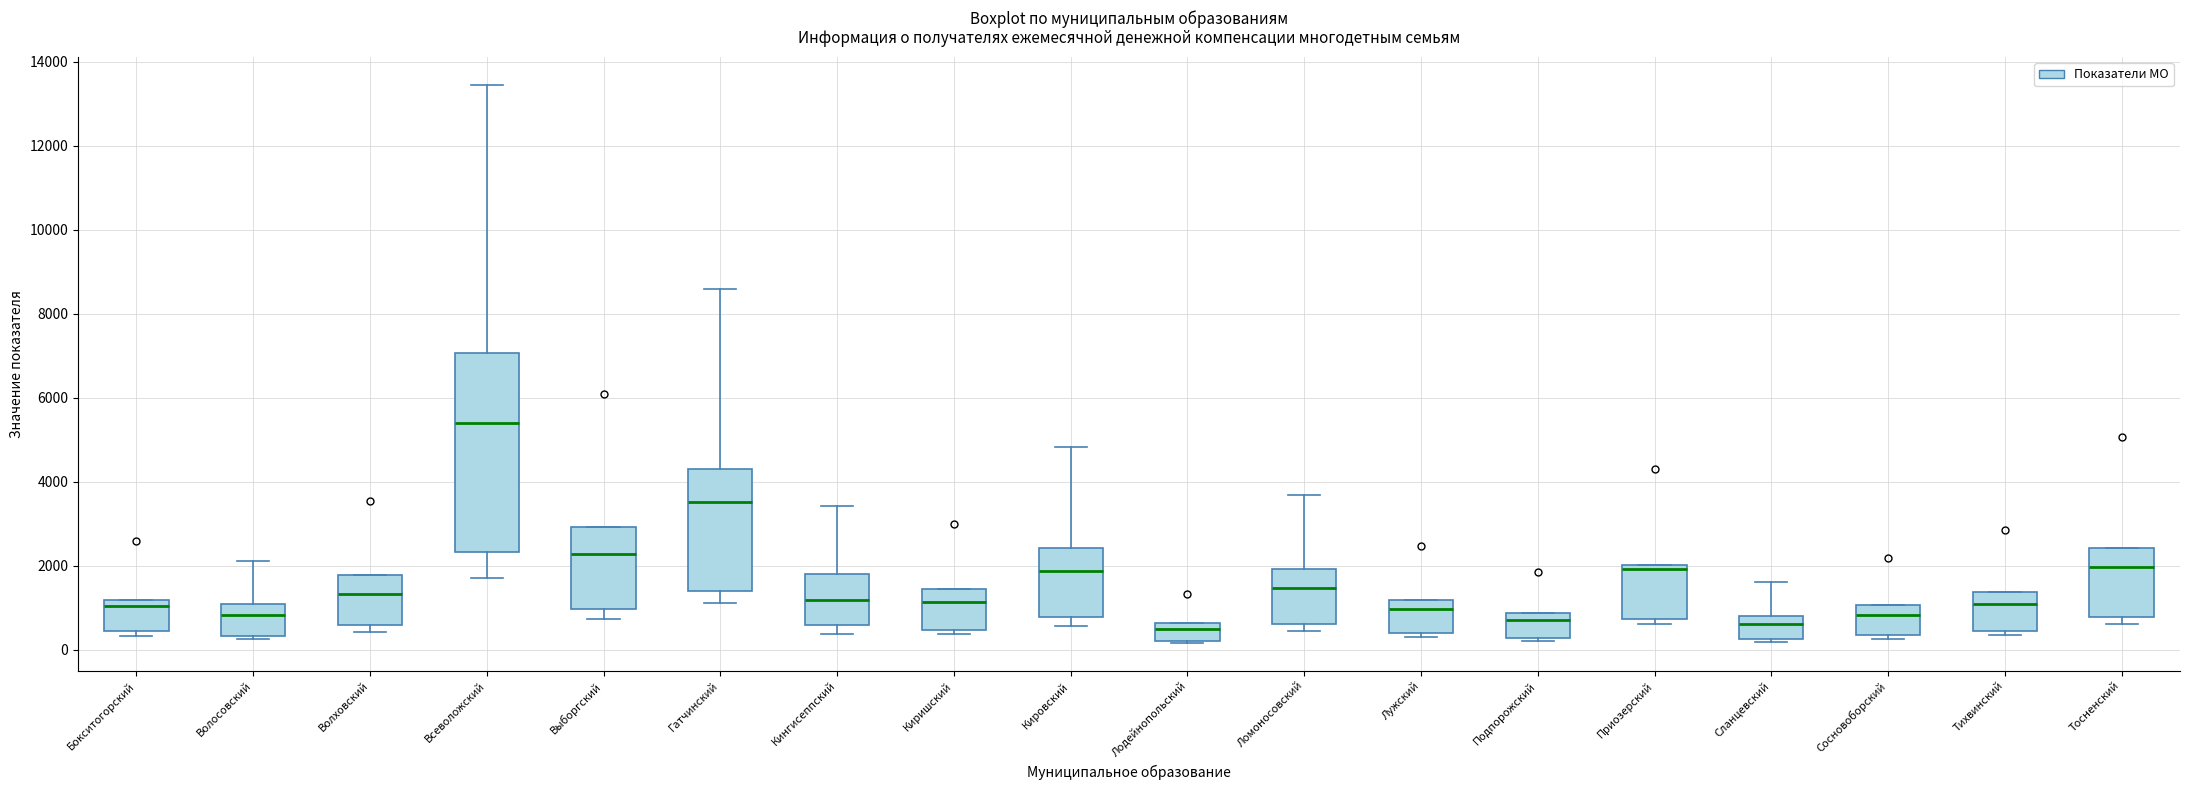

Comparing the boxes themselves (not the whiskers), which one is the tallest?

Всеволожский